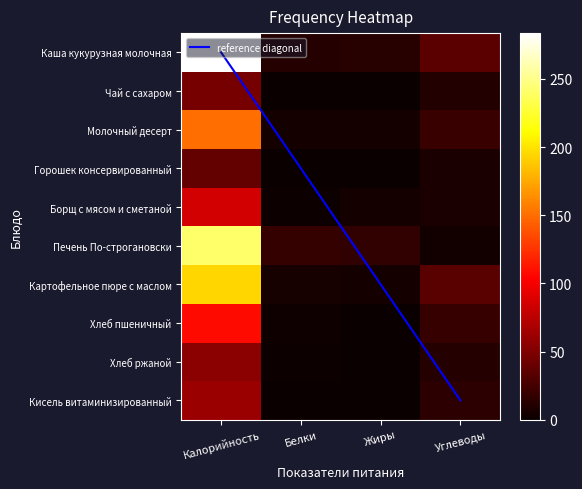

True or false: Кисель витаминизированный has a value of 15.5 at Углеводы.

True